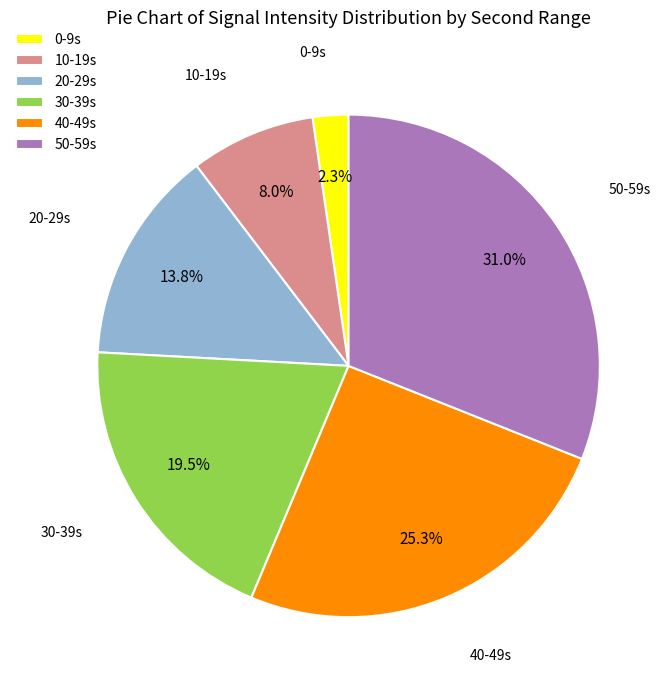

Does 20-29s represent more than half of the total?

No